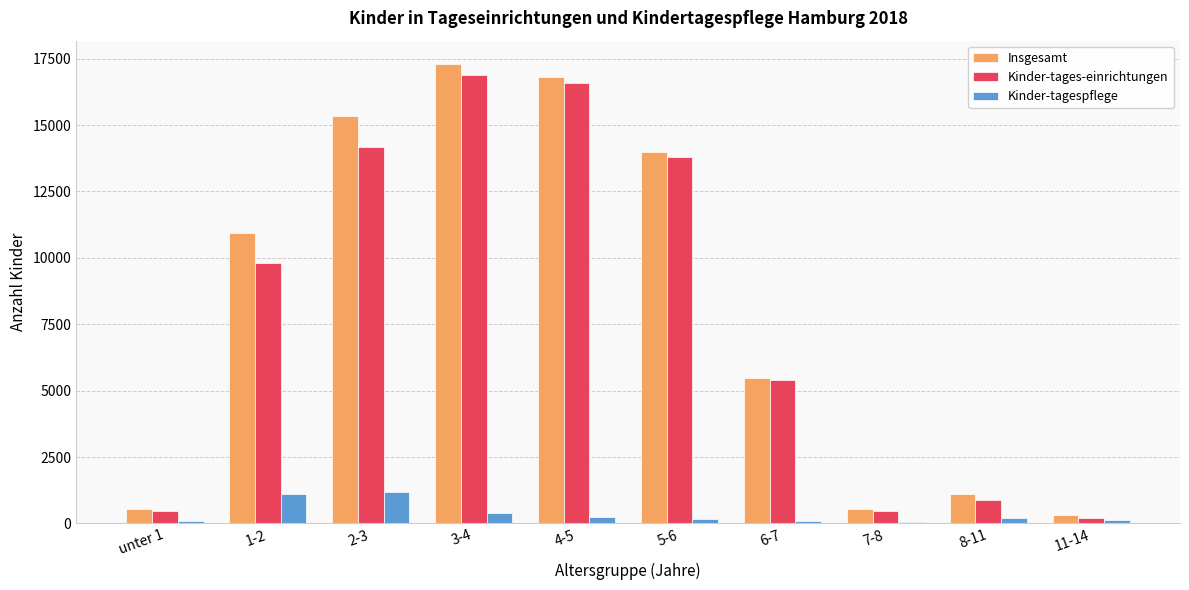

What position from the left is unter 1?

1